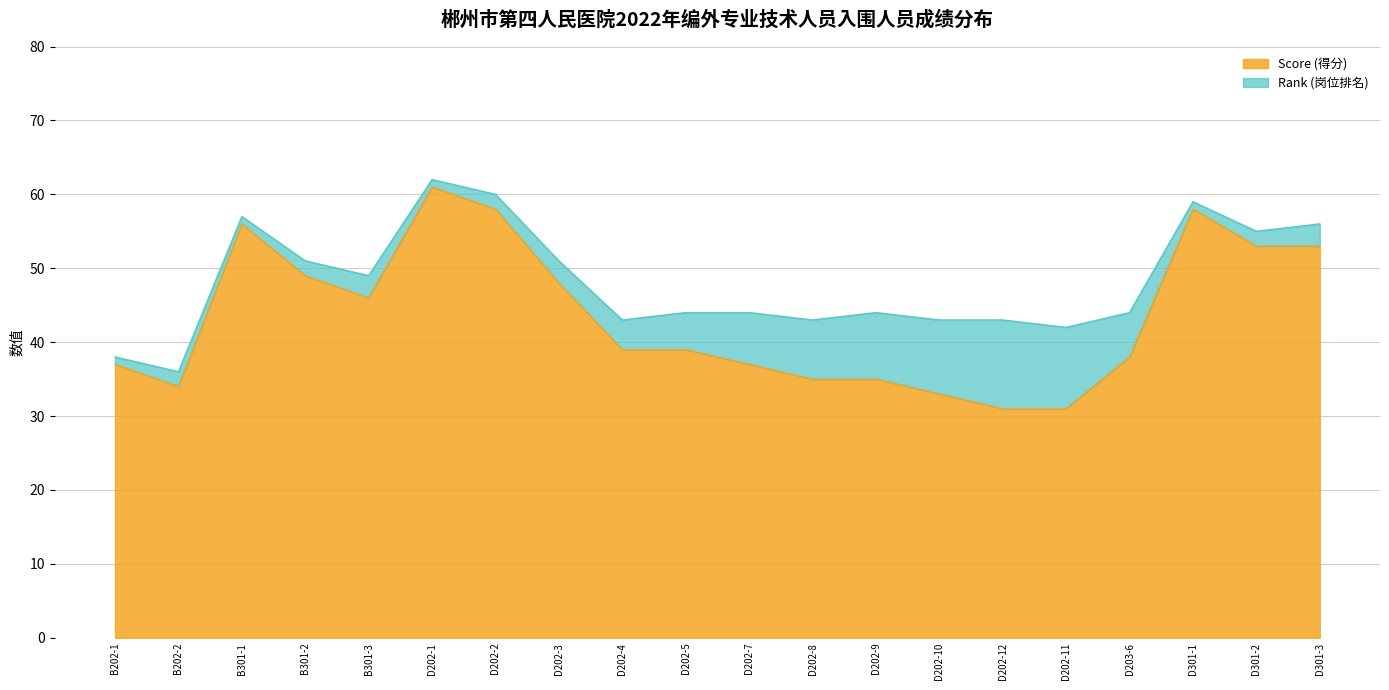

What is the change in value from B301-1 to D301-1?

+2